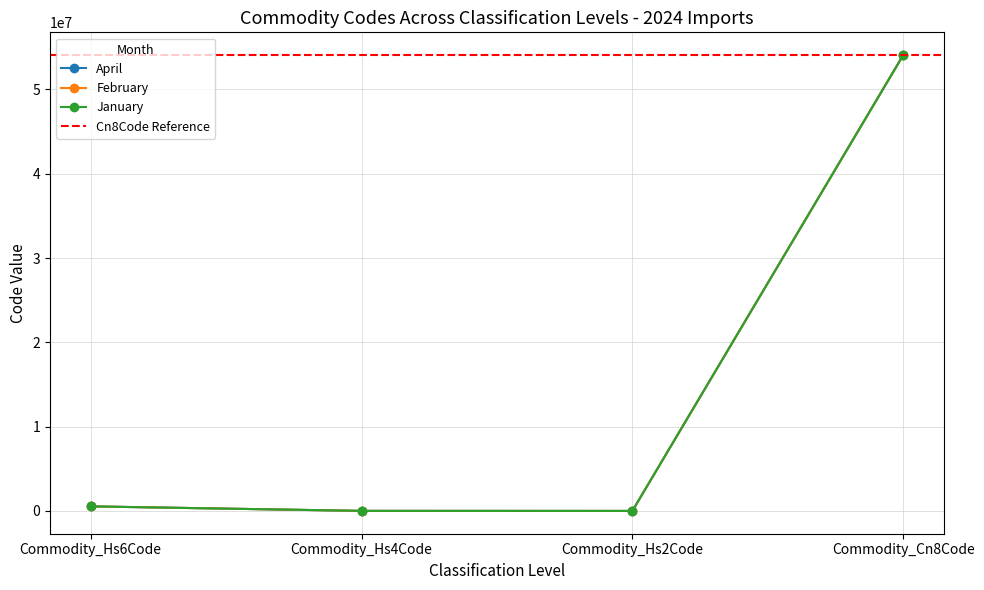

Is it true that January equals 195238 at Commodity_Hs6Code?

False